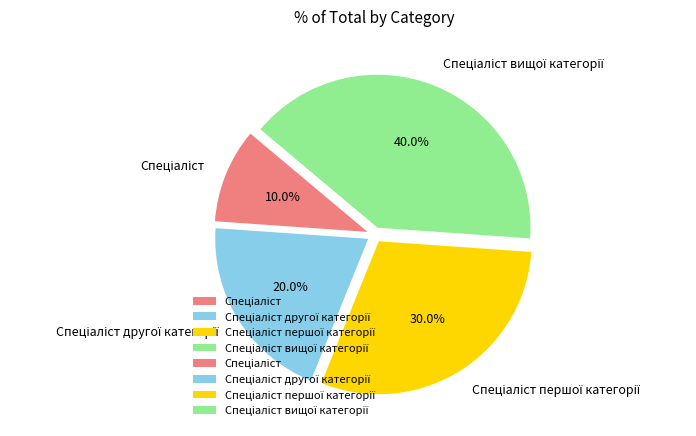

To the nearest percent, what is the difference between the largest and smallest slice percentages?

30%